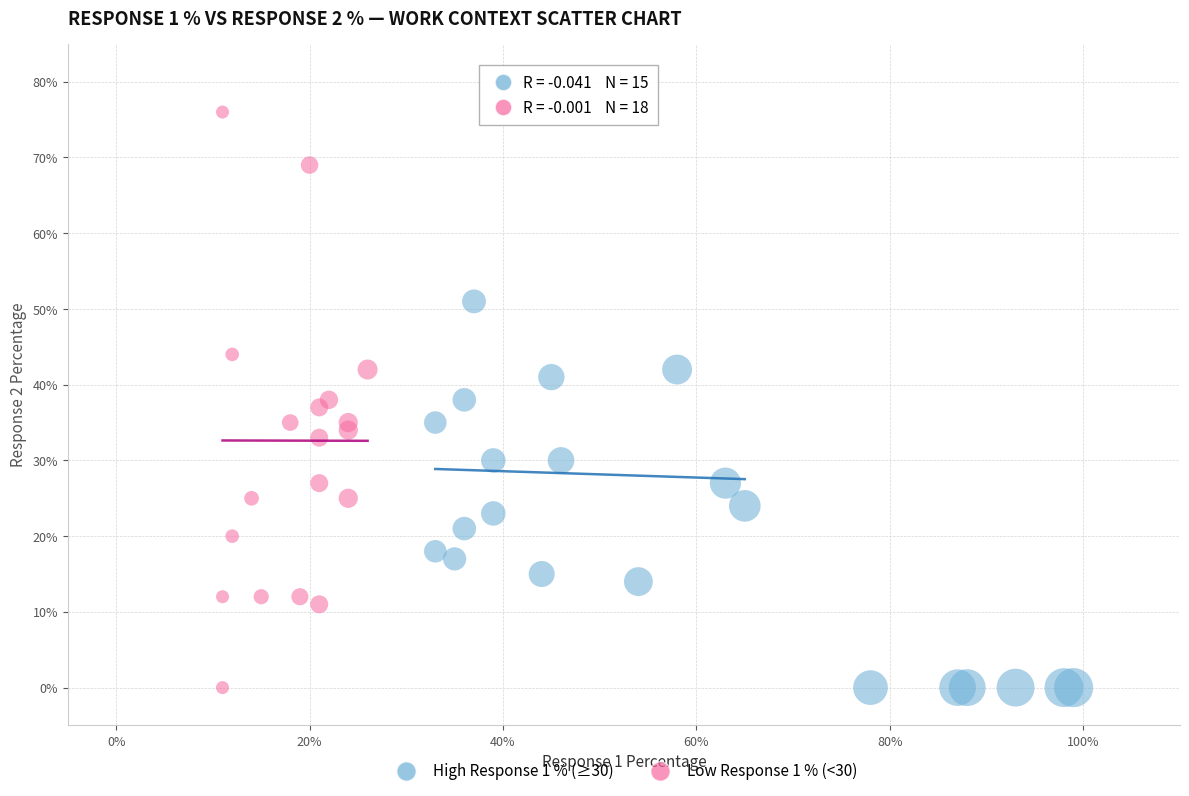

Which series reaches the maximum Y coordinate?

Low Response 1 % (<30)